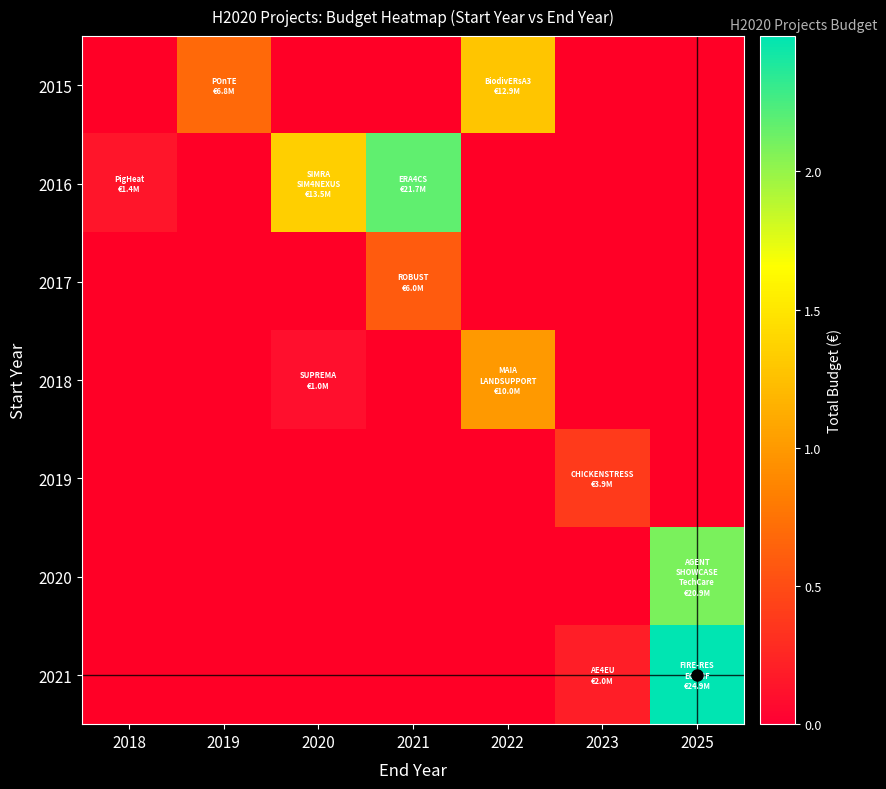

Reading left to right, transcribe all the data shown in this chart.

7199787	21733649	12861529	19896326	1389196	7999771	5703693	3873244	6850000	4999563	3002007	999823	6999771	1999886	5999934	5575828	7895657